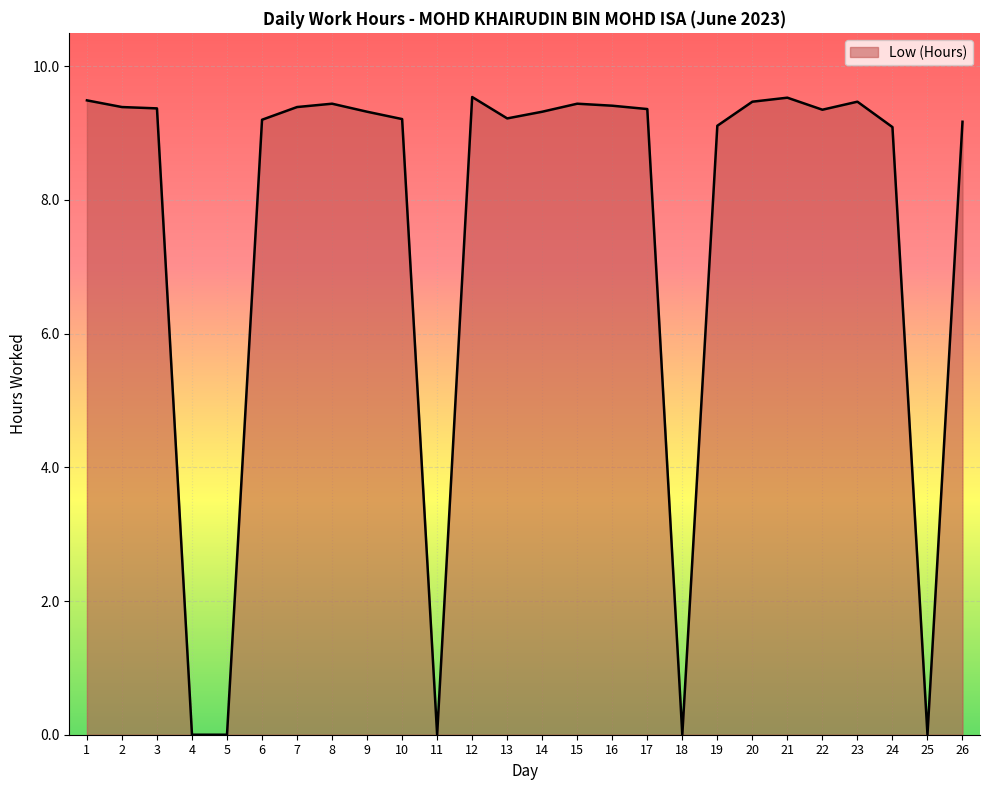

What is the sum of all values?

196.3